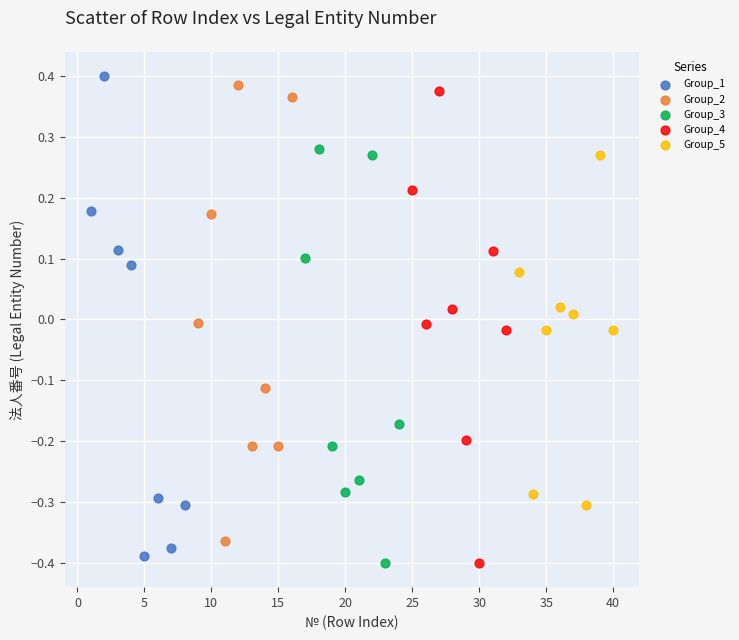

What are all the series names shown in the legend?

Group_1, Group_2, Group_3, Group_4, Group_5